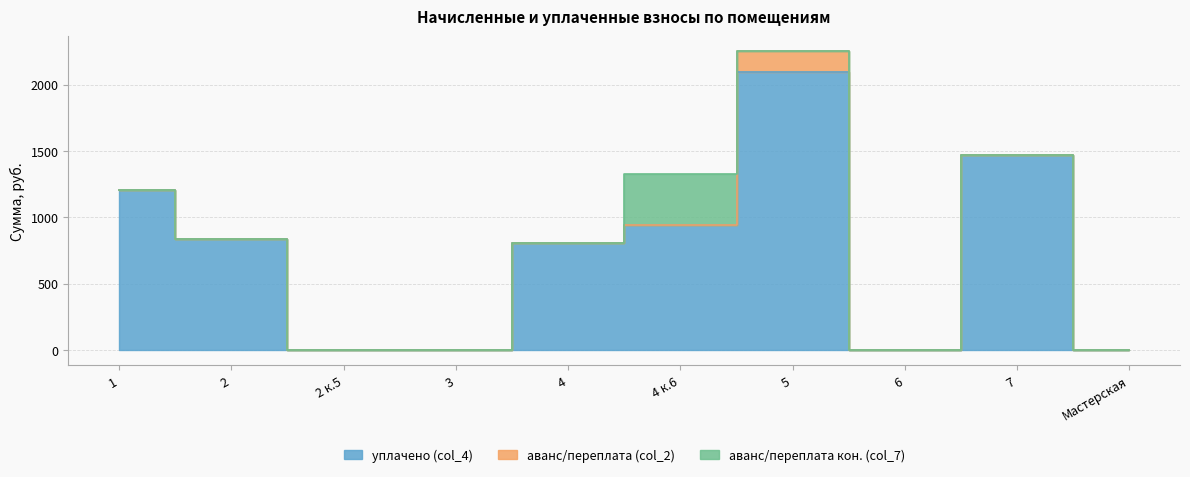

The value of уплачено (col_4) at 3 is -1021.8. True or false?

False